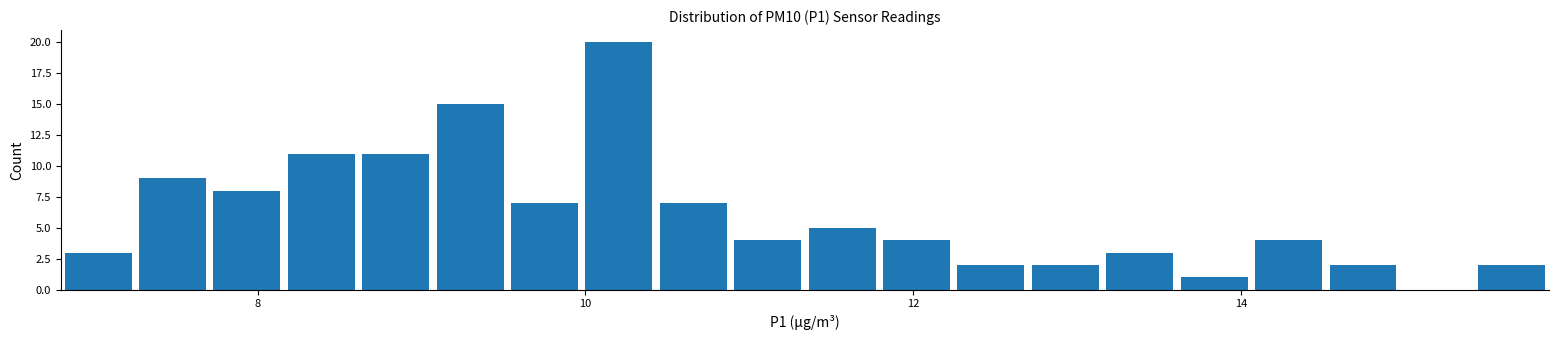

Around what value on the x-axis is the tallest bar? Give the approximate position of its centre, as read against the axis.

10.2